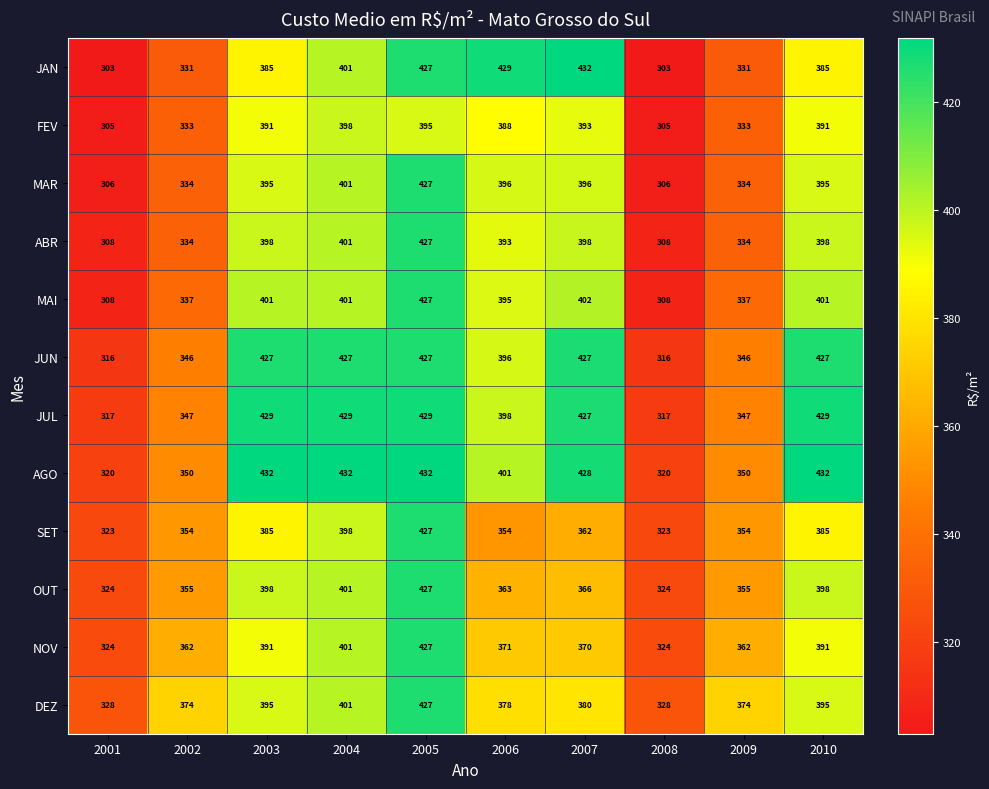

What is the difference between the maximum and minimum values in the AGO series?

112